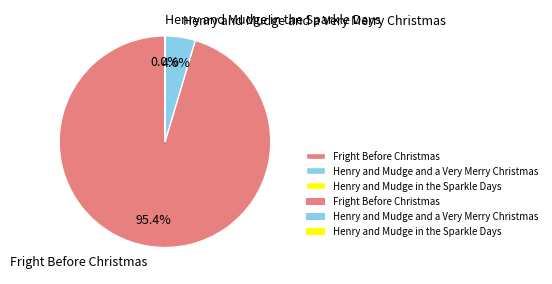

True or false: Fright Before Christmas accounts for 95% of the total.

True